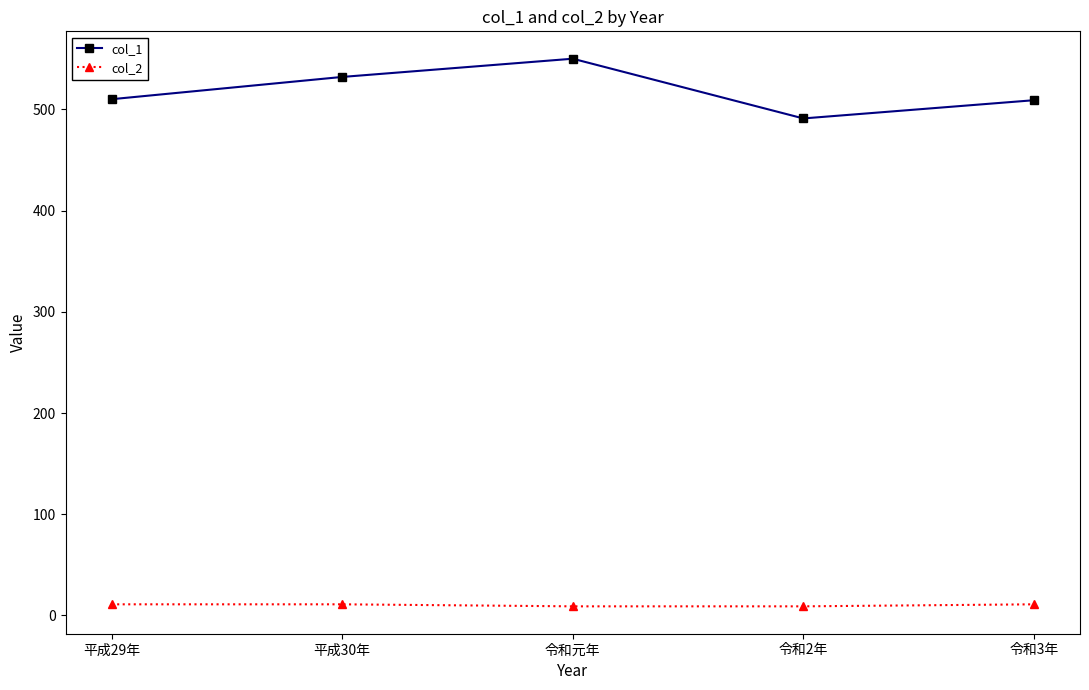

What position from the left is 令和3年?

5